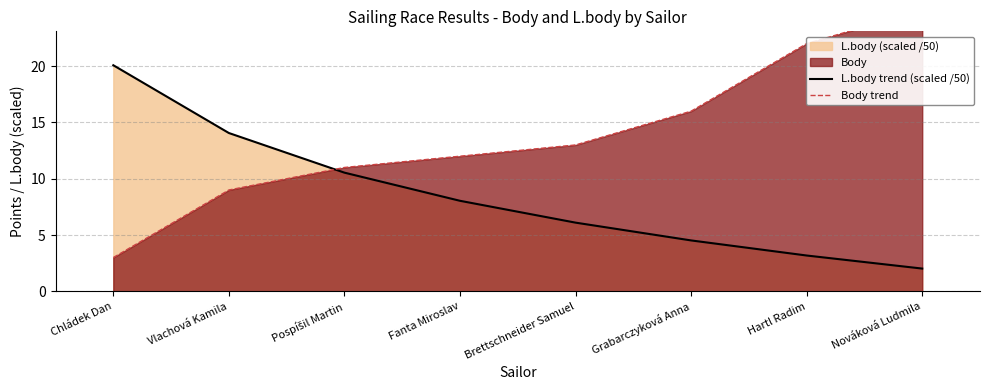

The L.body trend (scaled /50) series shows 2.0 at Nováková Ludmila. True or false?

True